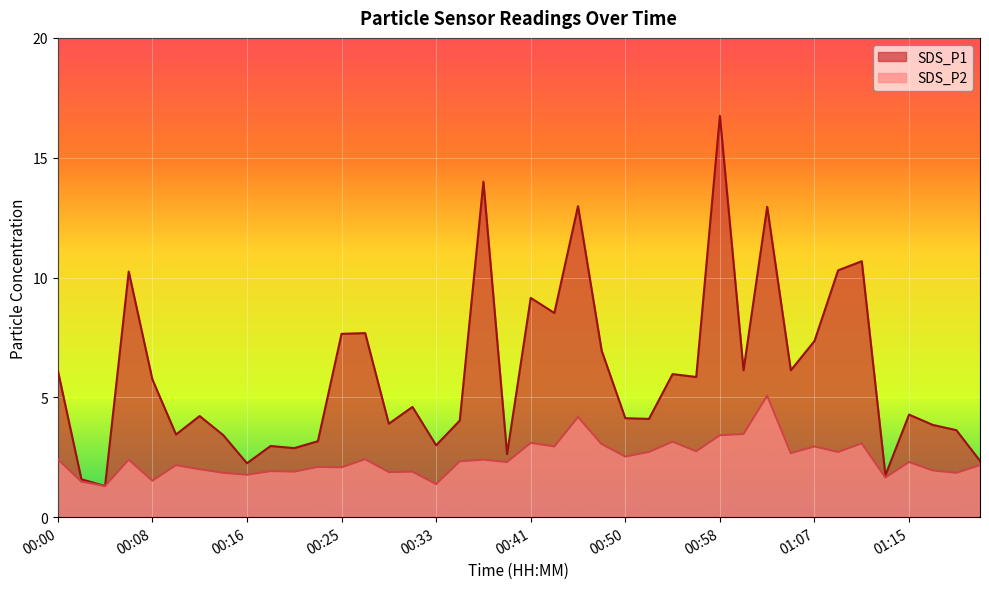

Is it true that SDS_P2 equals 1.9 at 00:20?

True